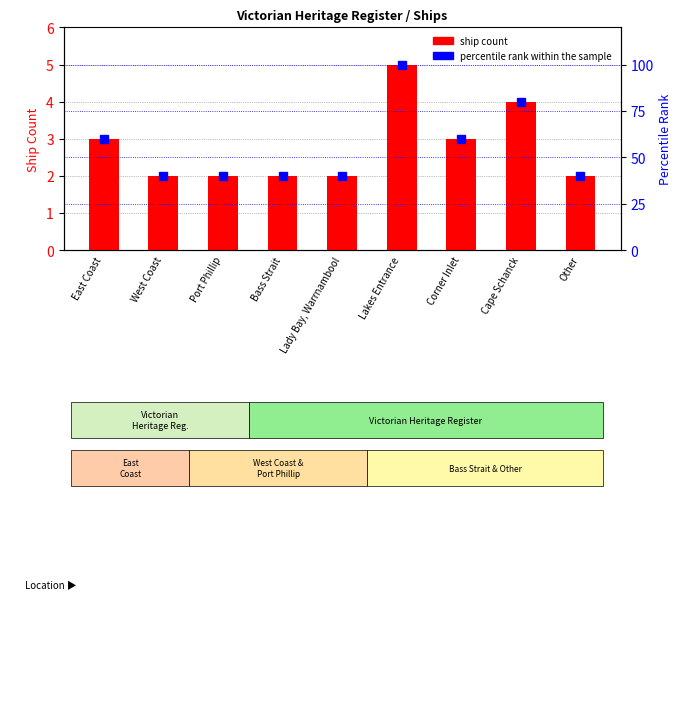

How many groups of bars are there?

9